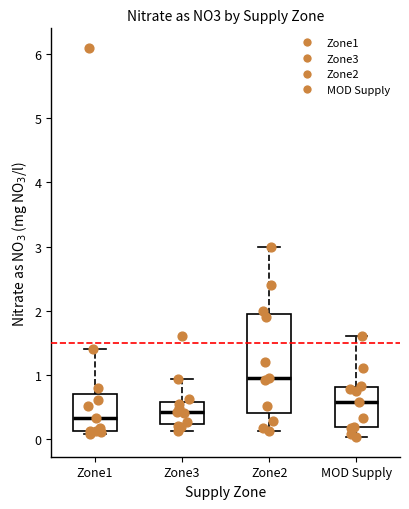

Reading left to right, read every box against the y-axis: the position of its median line, the range the box covers, and the ends of its whiskers. The values are not printed on the chart, so give them approximately, as read against the axis.

Zone1: median 0.3, box 0.1 to 0.7, whiskers 0.1 (just below the box's lower edge) to 1.4
Zone3: median 0.4, box 0.2 to 0.6, whiskers 0.1 to 0.9
Zone2: median 1.0, box 0.4 to 2.0, whiskers 0.1 to 3.0
MOD Supply: median 0.6, box 0.2 to 0.8, whiskers 0.0 to 1.6